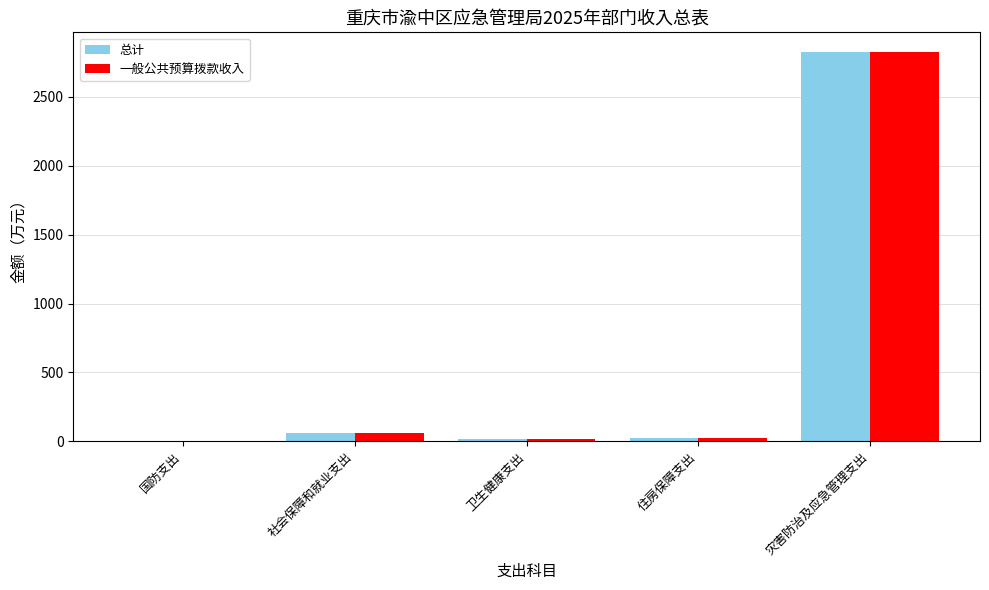

How many distinct data groups are displayed?

2